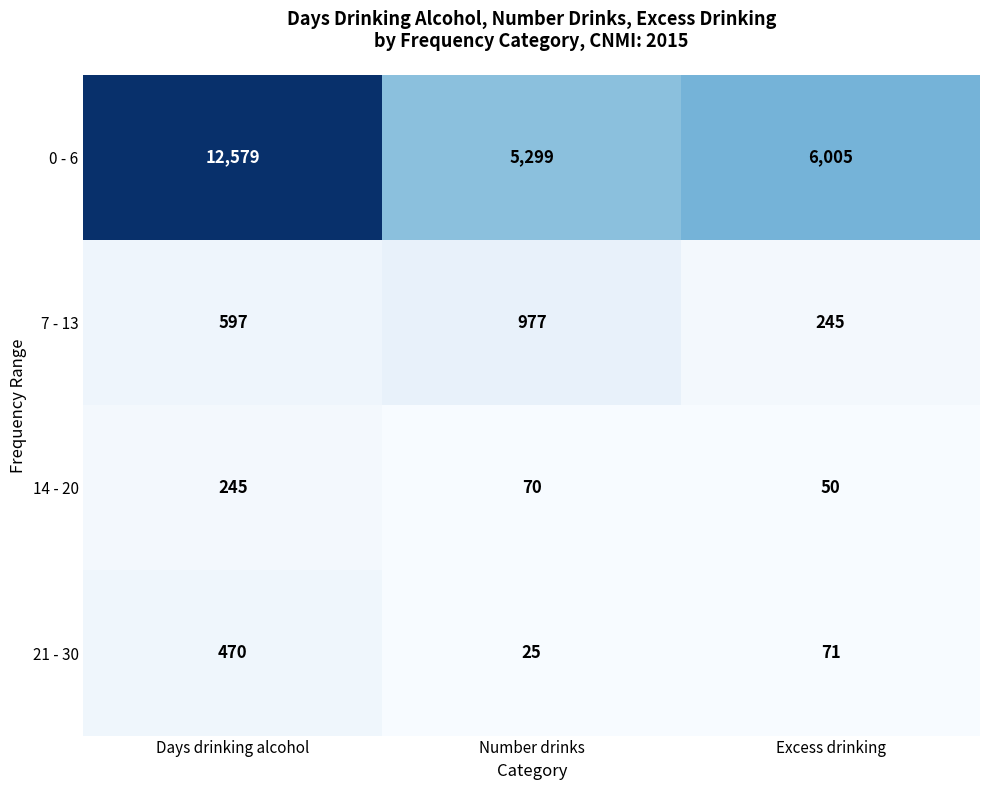

What is the minimum value shown in the chart?

25